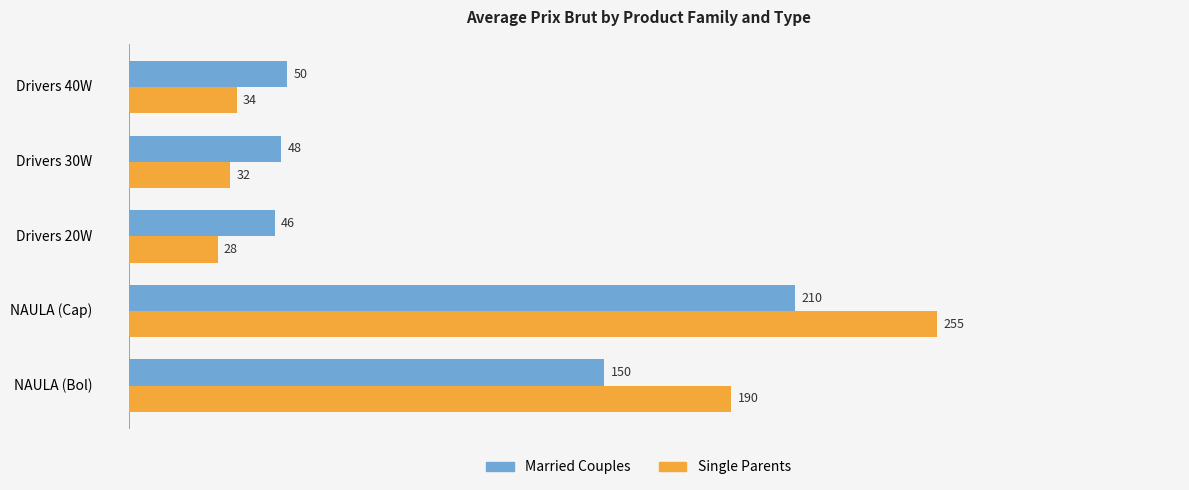

What is the total value across all series at Drivers 20W?

74